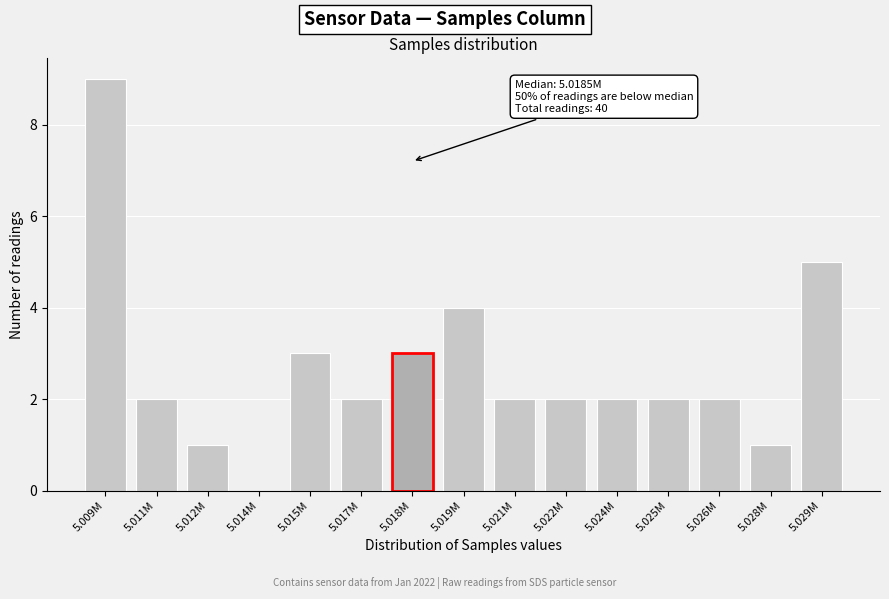

Reading left to right, what are all the values shown in this chart?

5.009M=9	5.011M=2	5.012M=1	5.014M=0	5.015M=3	5.017M=2	5.018M=3	5.019M=4	5.021M=2	5.022M=2	5.024M=2	5.025M=2	5.026M=2	5.028M=1	5.029M=5